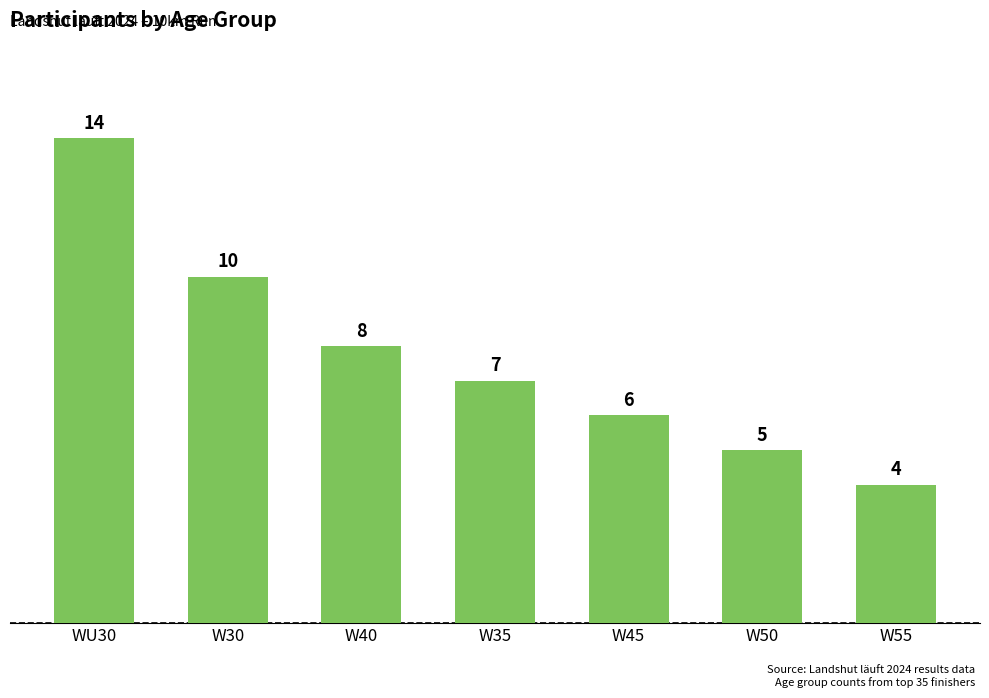

The value at W55 is 4. True or false?

True